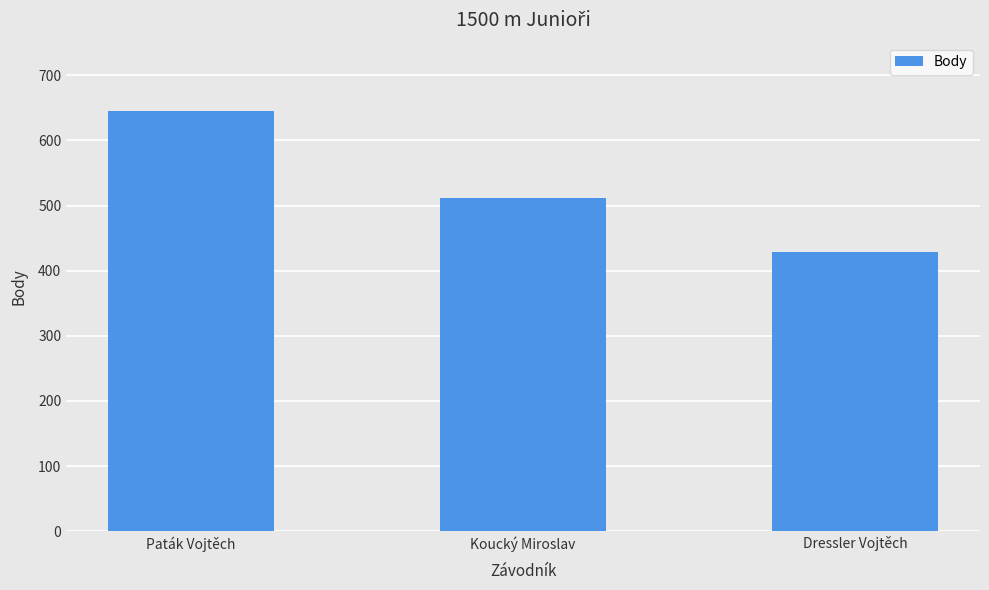

The value at Koucký Miroslav is 511. True or false?

True